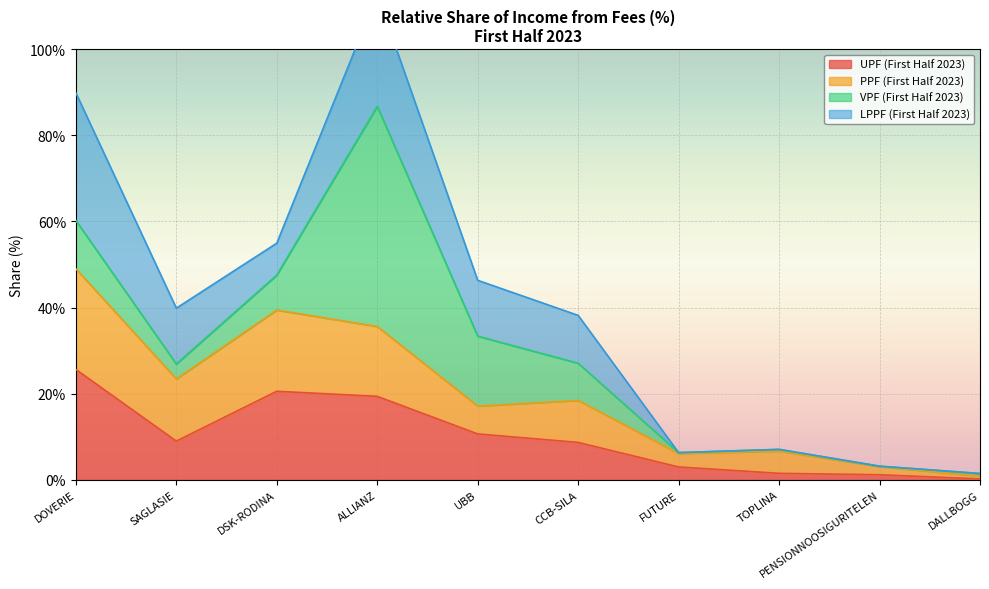

The UPF (First Half 2023) series shows 2.6 at TOPLINA. True or false?

False